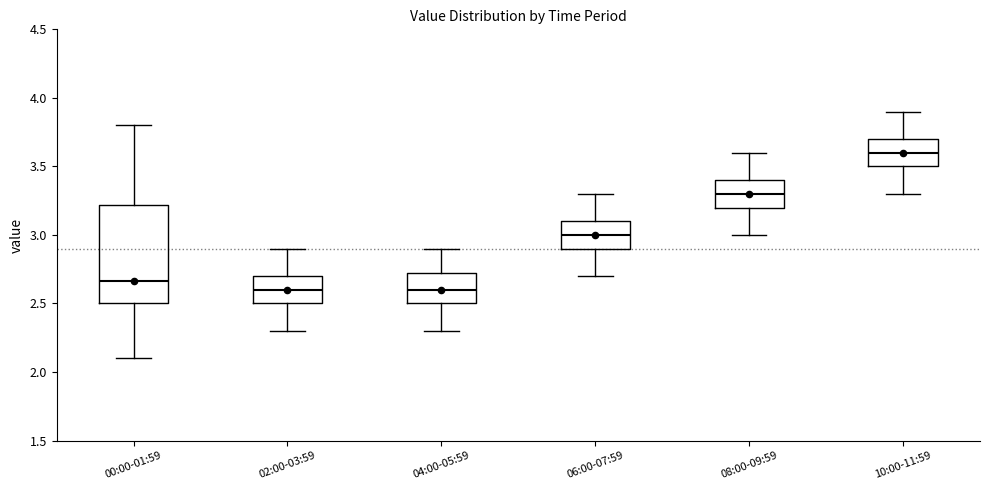

Reading left to right, transcribe this box plot: for each box, give where its median line is, the range the box spans, and where its two whiskers end, as read against the y-axis. The values are not printed on the chart, so give them approximately, as read against the axis.

00:00-01:59: median 2.65, box 2.50 to 3.20, whiskers 2.10 to 3.80
02:00-03:59: median 2.60, box 2.50 to 2.70, whiskers 2.30 to 2.90
04:00-05:59: median 2.60, box 2.50 to 2.75, whiskers 2.30 to 2.90
06:00-07:59: median 3.00, box 2.90 to 3.10, whiskers 2.70 to 3.30
08:00-09:59: median 3.30, box 3.20 to 3.40, whiskers 3.00 to 3.60
10:00-11:59: median 3.60, box 3.50 to 3.70, whiskers 3.30 to 3.90